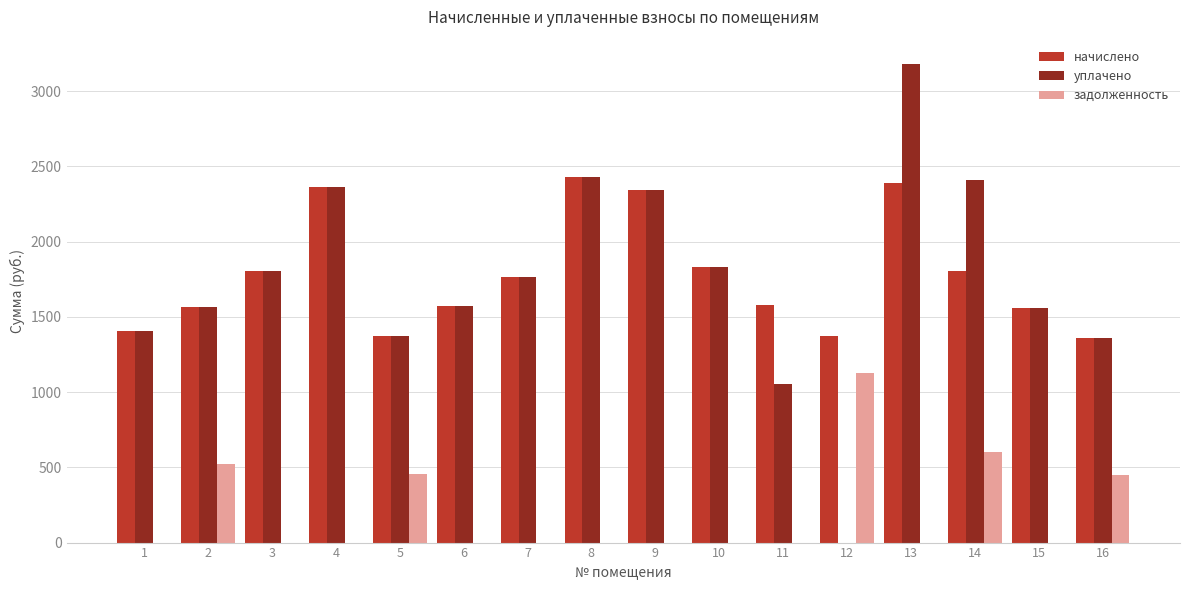

What is the sum of the уплачено values at 7 and 15?

3325.1